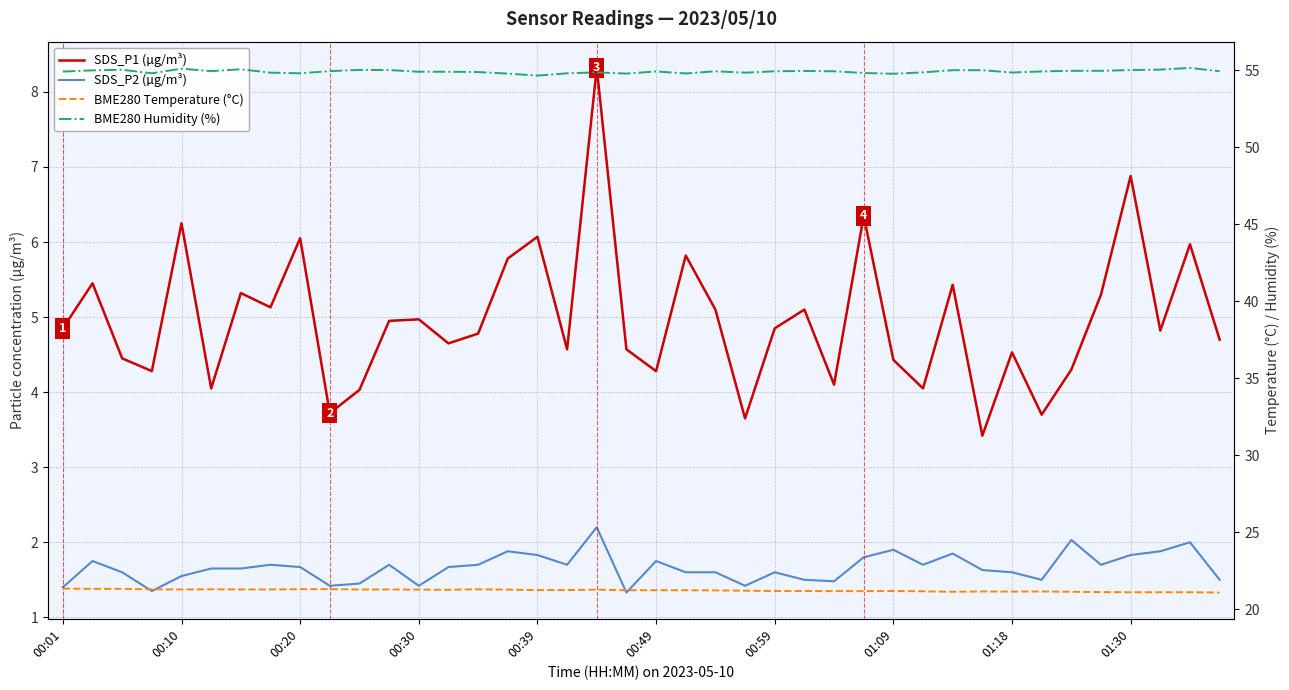

Rank the series at 29 from highest to lowest value.

BME280 Humidity (%), BME280 Temperature (°C), SDS_P1 (µg/m³), SDS_P2 (µg/m³)